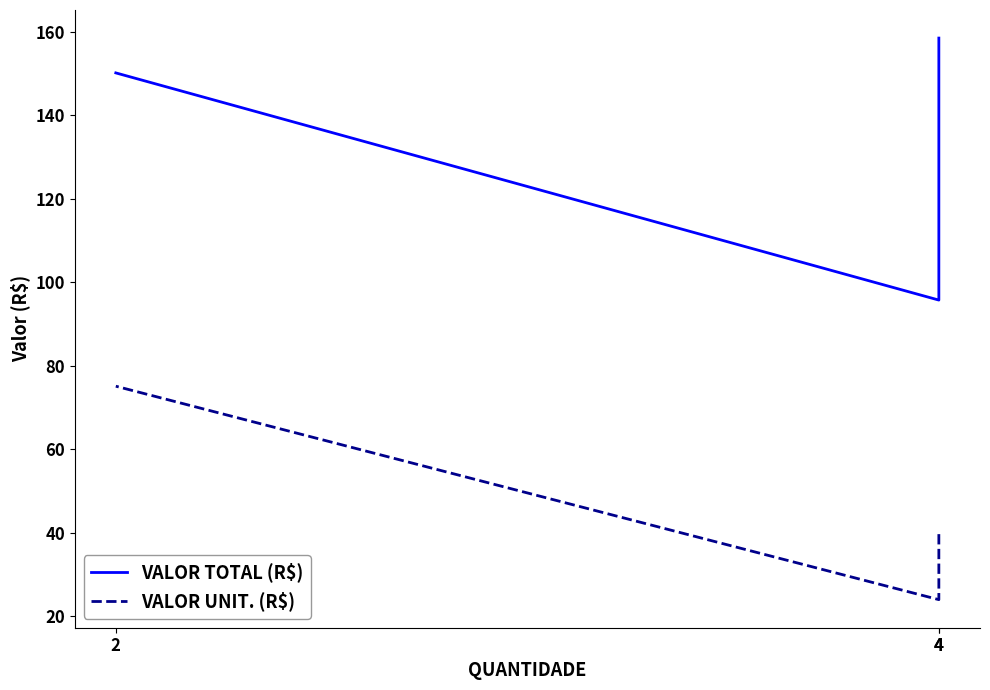

Reading left to right, extract all data points from this chart.

VALOR TOTAL (R$): 4=158.4	4=95.7	2=150.1
VALOR UNIT. (R$): 4=39.6	4=23.9	2=75.0